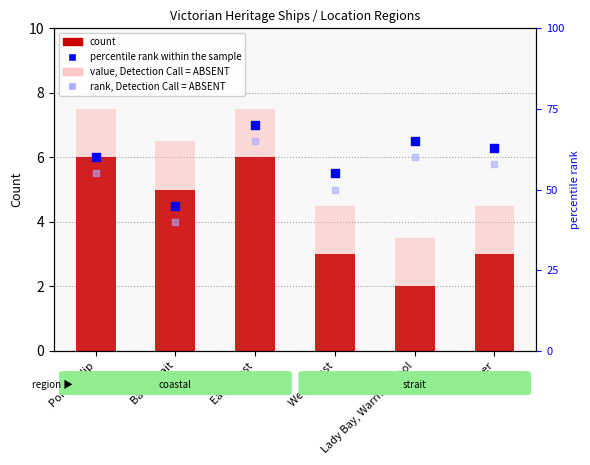

At which category is the sum across all series the highest?

East Coast